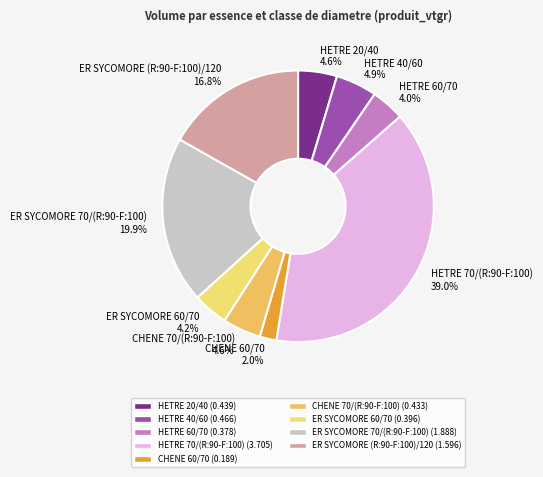

What portion of the pie excludes CHENE 70/(R:90-F:100)?

95.4%